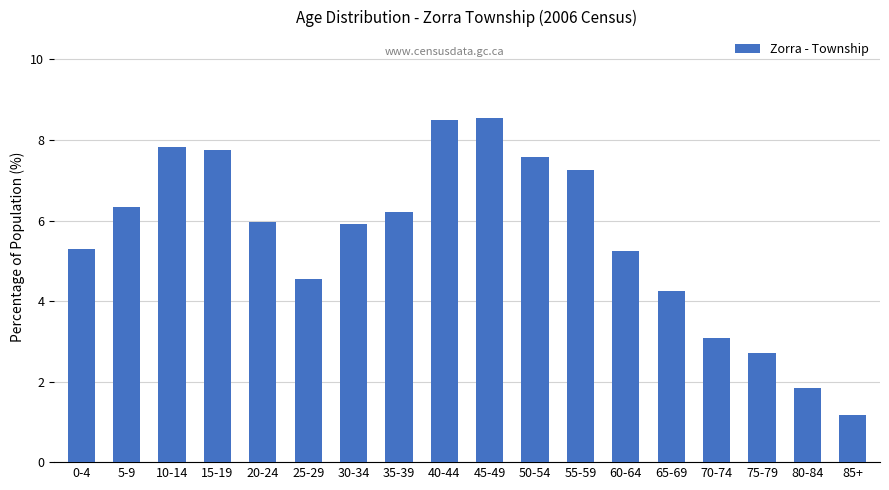

The value at 70-74 is 4.3. True or false?

False